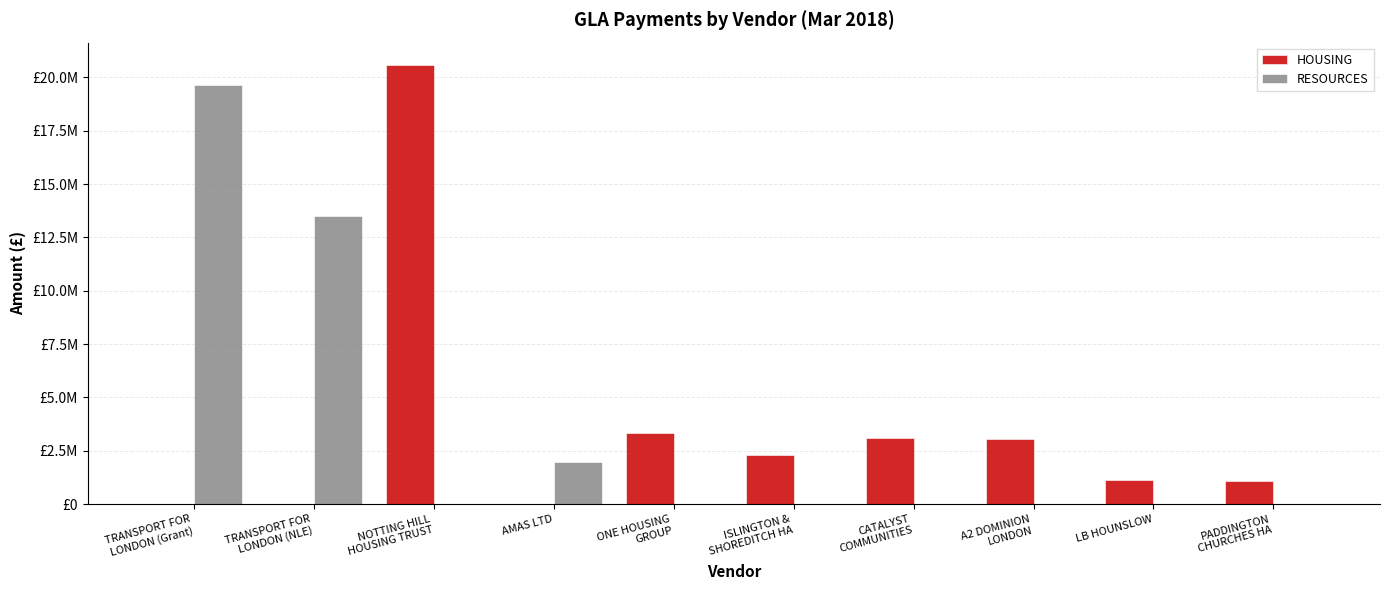

Is it true that HOUSING equals 3828742.3 at ISLINGTON &
SHOREDITCH HA?

False